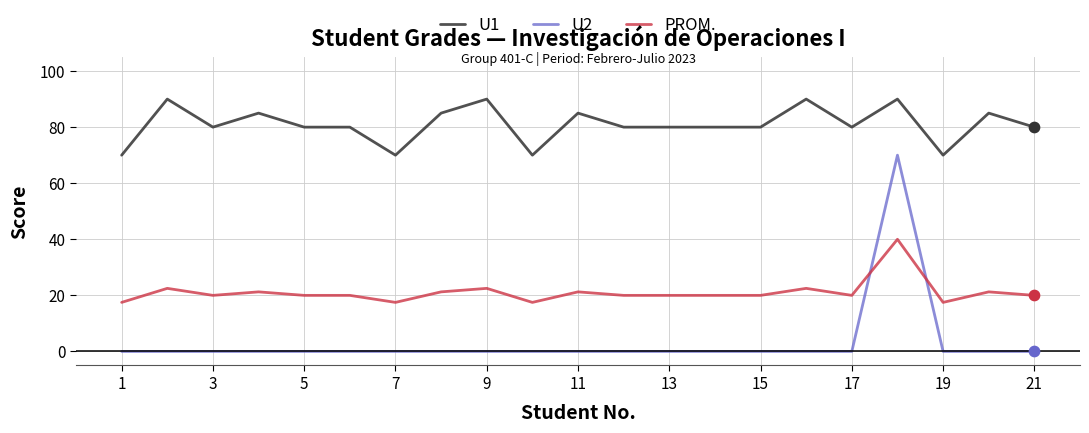

Which series has the largest total across all categories?

U1